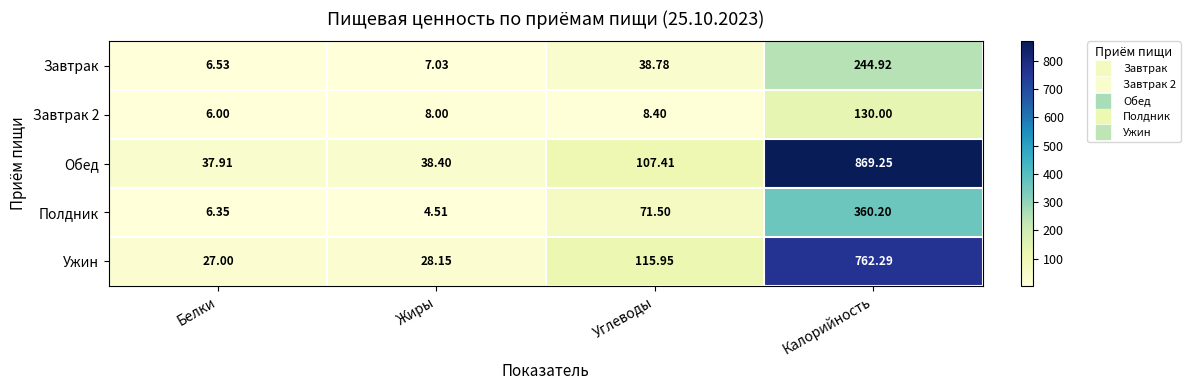

How many data points does each series have?

4